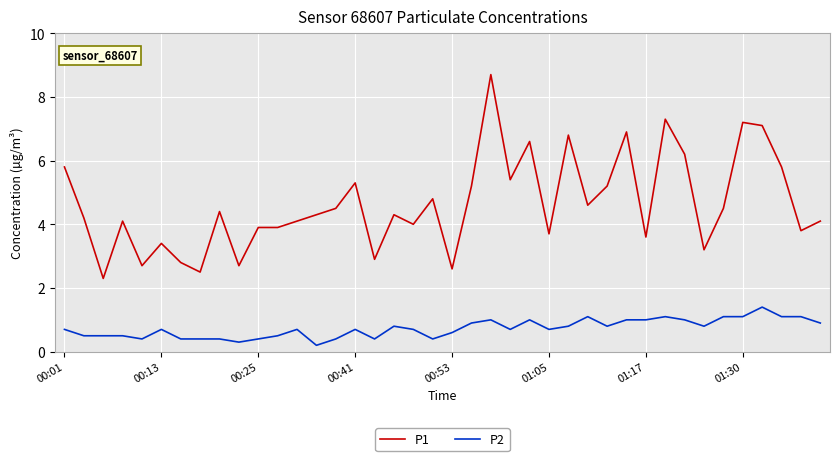

Which series has the largest total across all categories?

P1